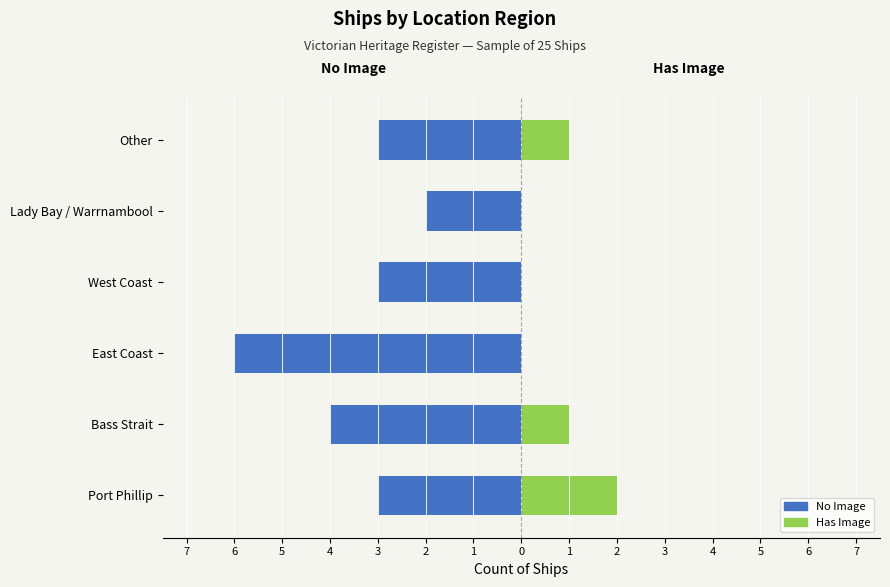

What is the average value of the No Image series?

-4